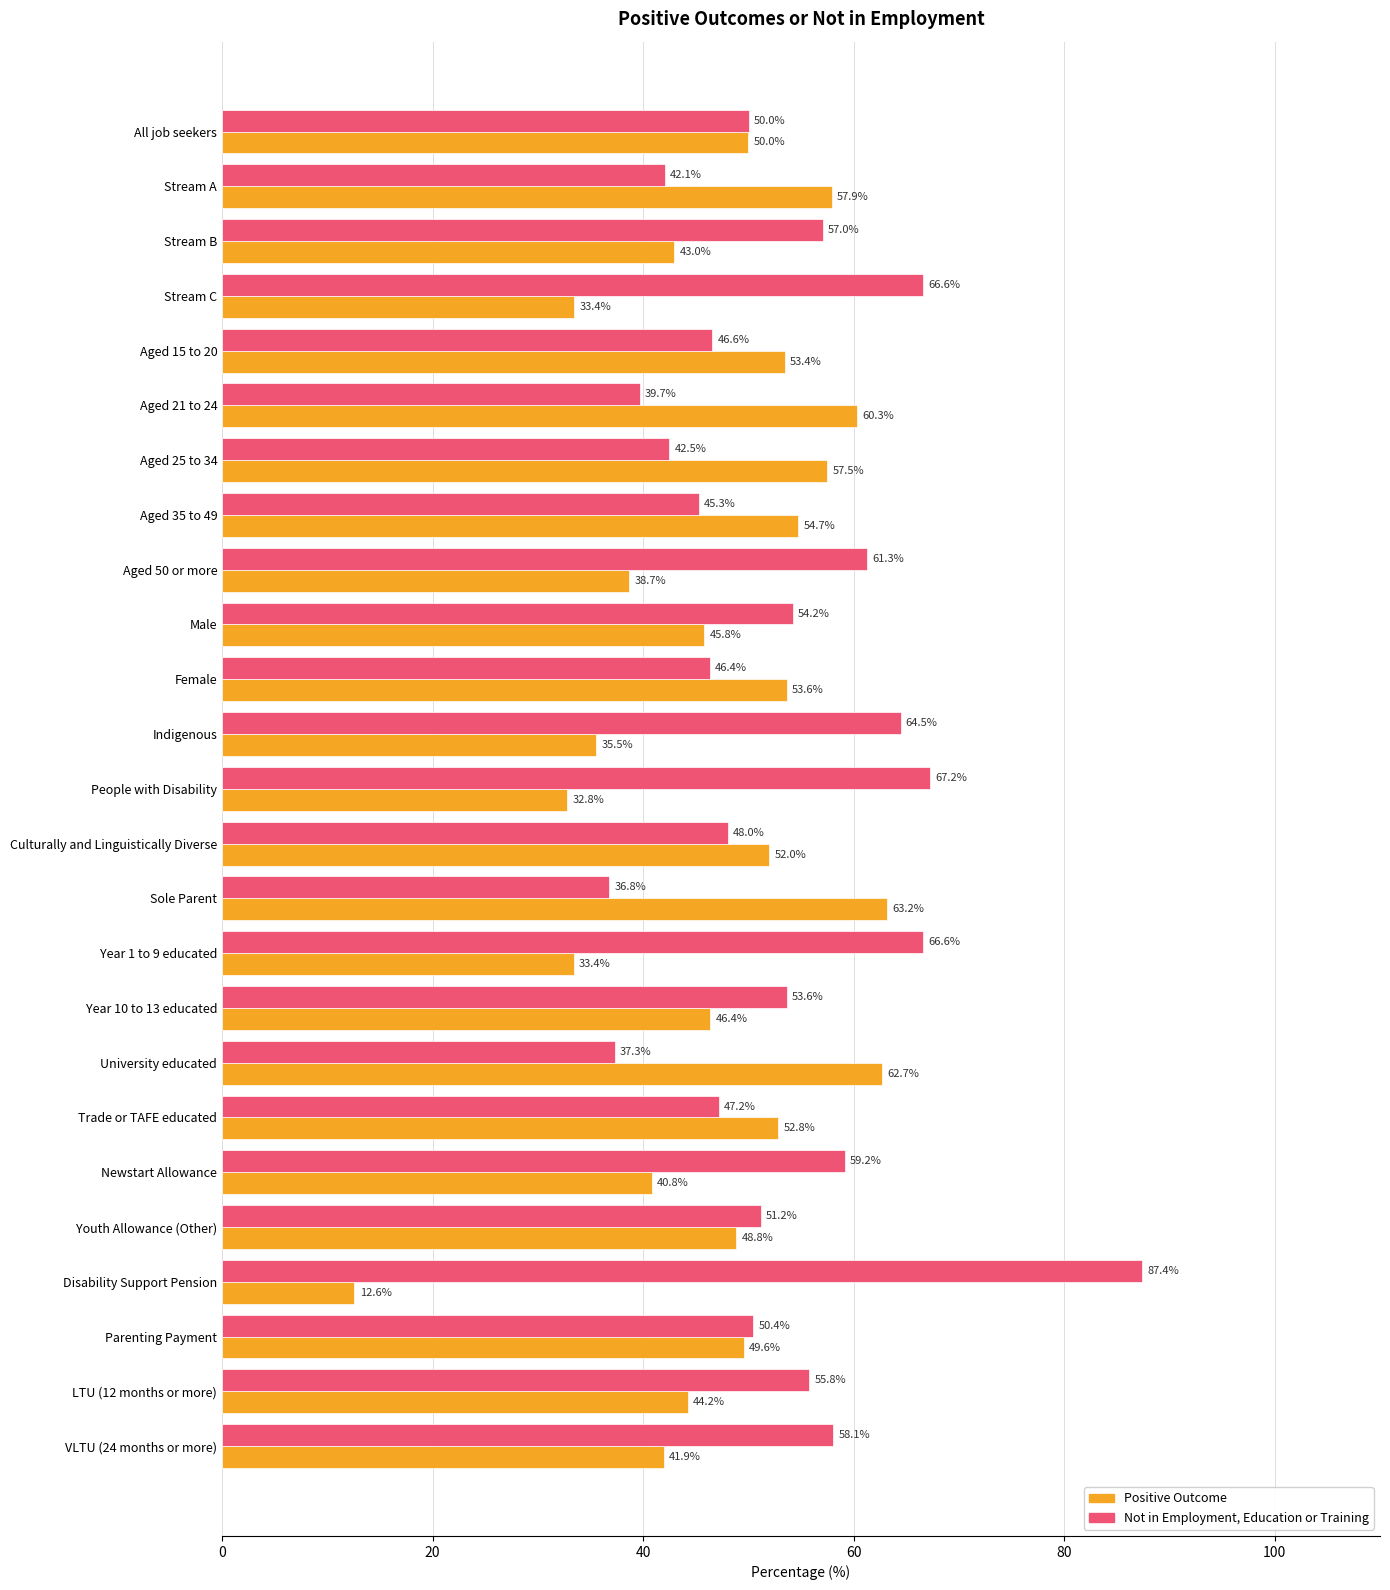

What is the smallest value displayed?

12.6